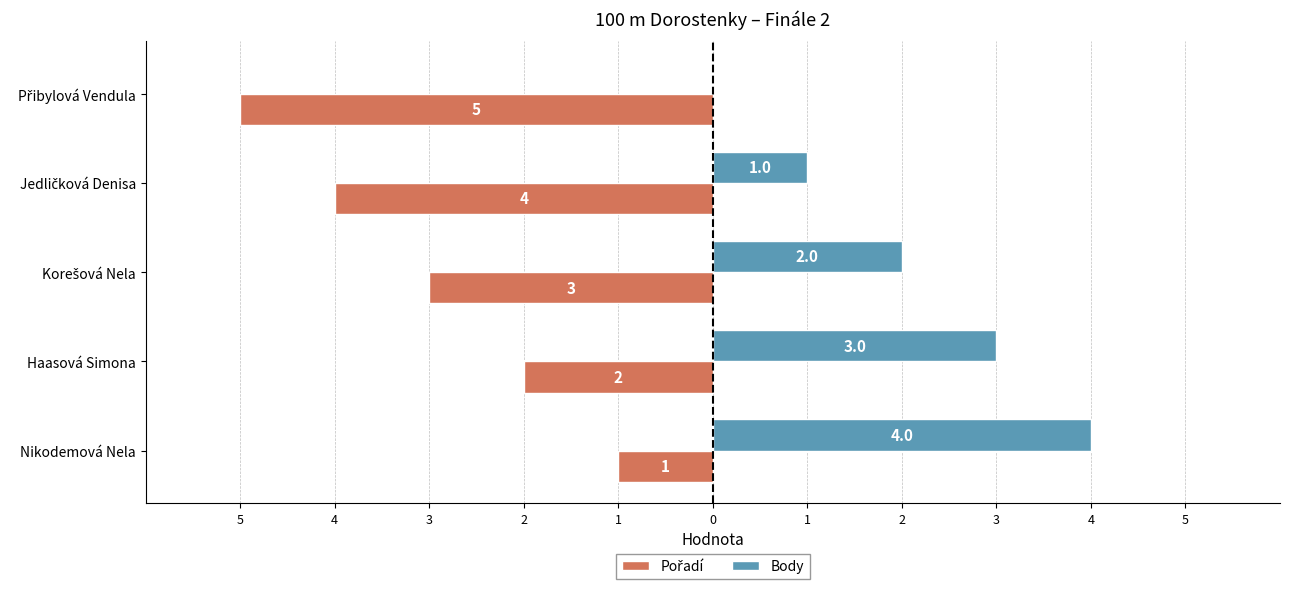

What is the difference between the maximum and minimum values in the Pořadí series?

4